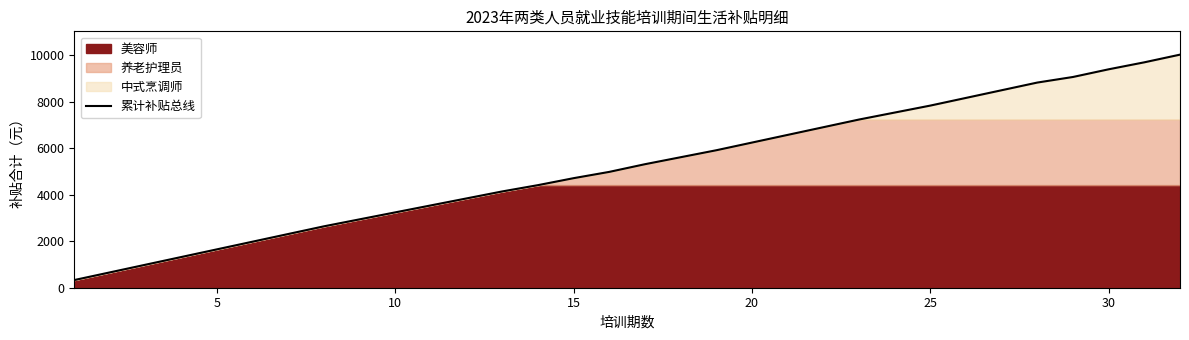

What is the minimum value shown in the chart?

330